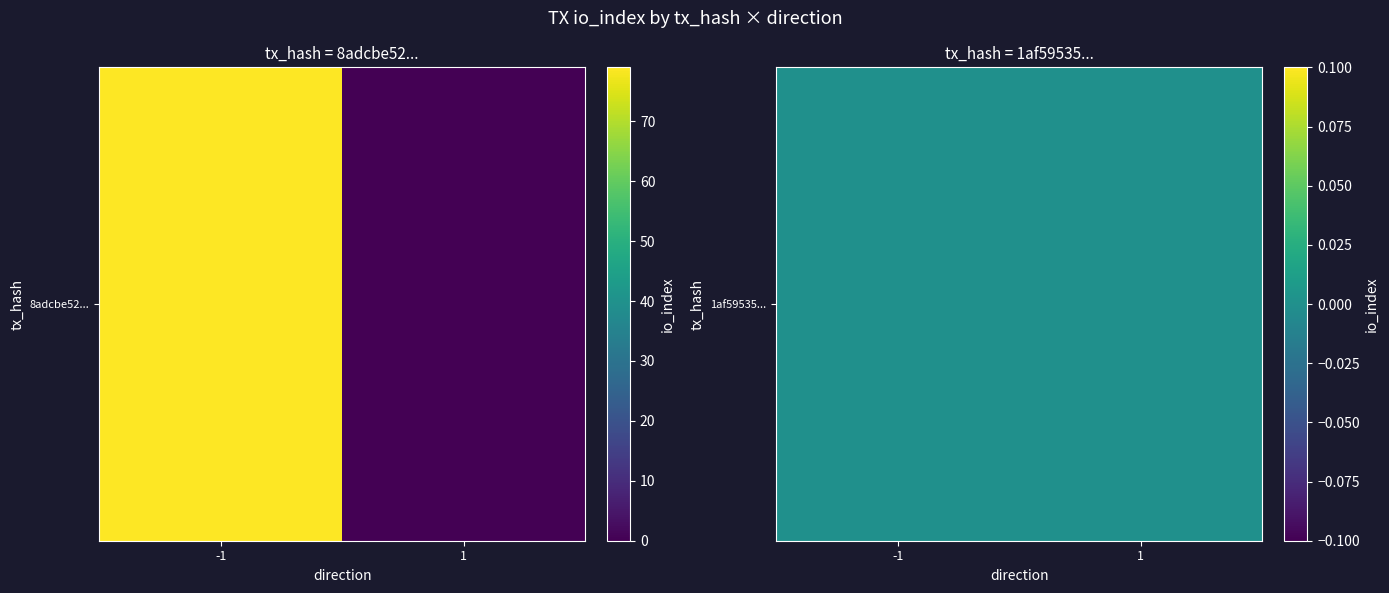

Count the 8adcbe5240d17c11bf567181c0c055588e381d5 values in the range 0 to 79.

2